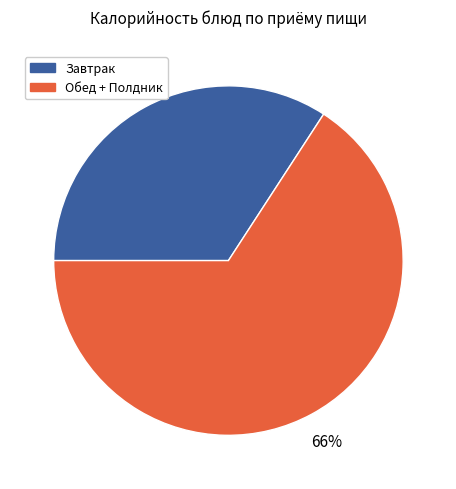

To the nearest percent, what is the difference between the largest and smallest slice percentages?

32%